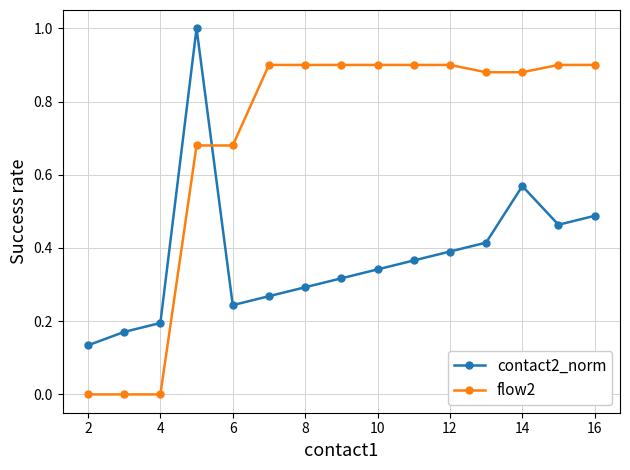

In contact2_norm, how many points are lower than both neighbors (excluding endpoints)?

2